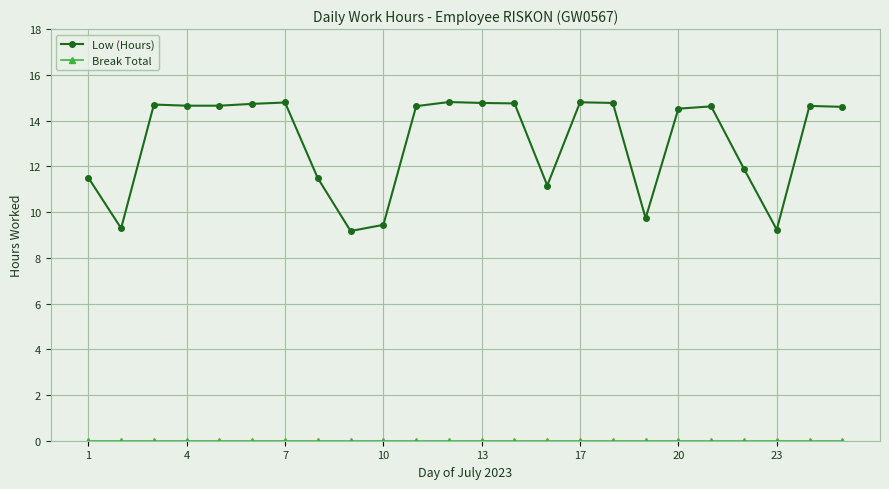

What is the difference between the second highest and minimum values in the Low (Hours) series?

5.6